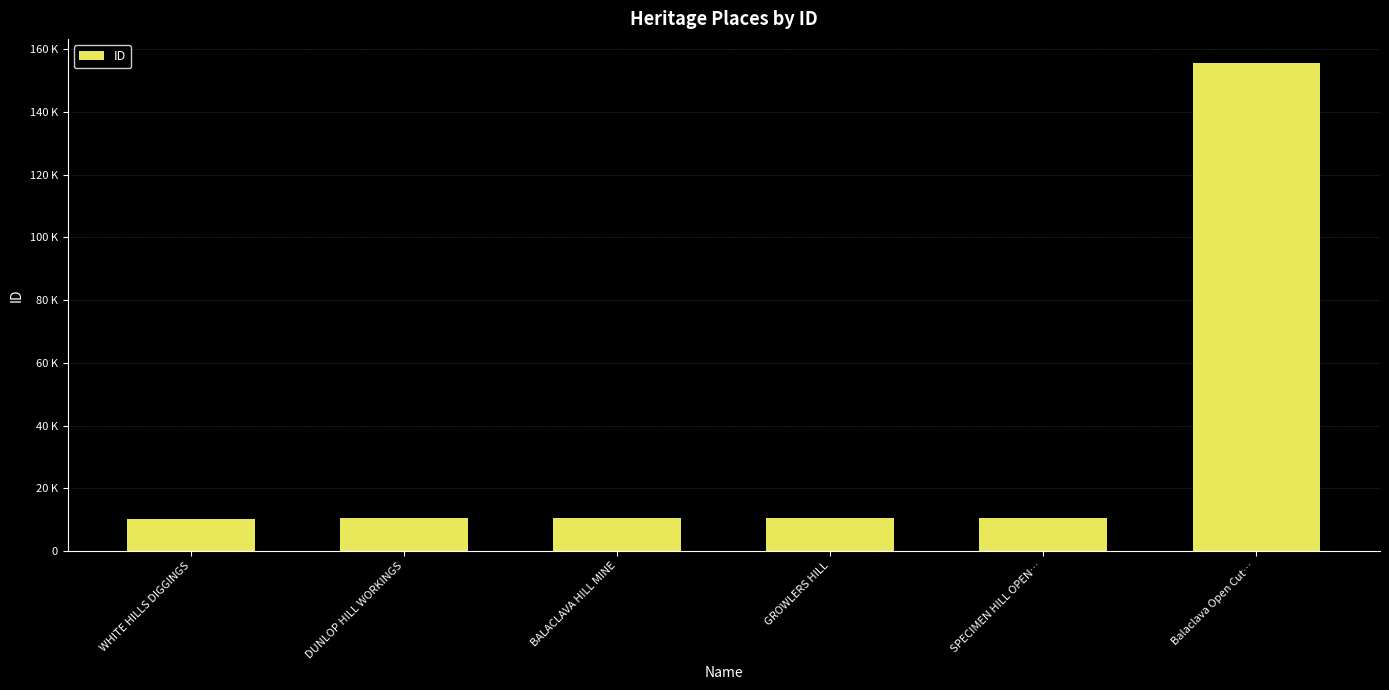

Reading left to right, list all the values displayed in this chart.

WHITE HILLS DIGGINGS=10165	DUNLOP HILL WORKINGS=10448	BALACLAVA HILL MINE=10452	GROWLERS HILL=10455	SPECIMEN HILL OPEN…=10467	Balaclava Open Cut…=155578